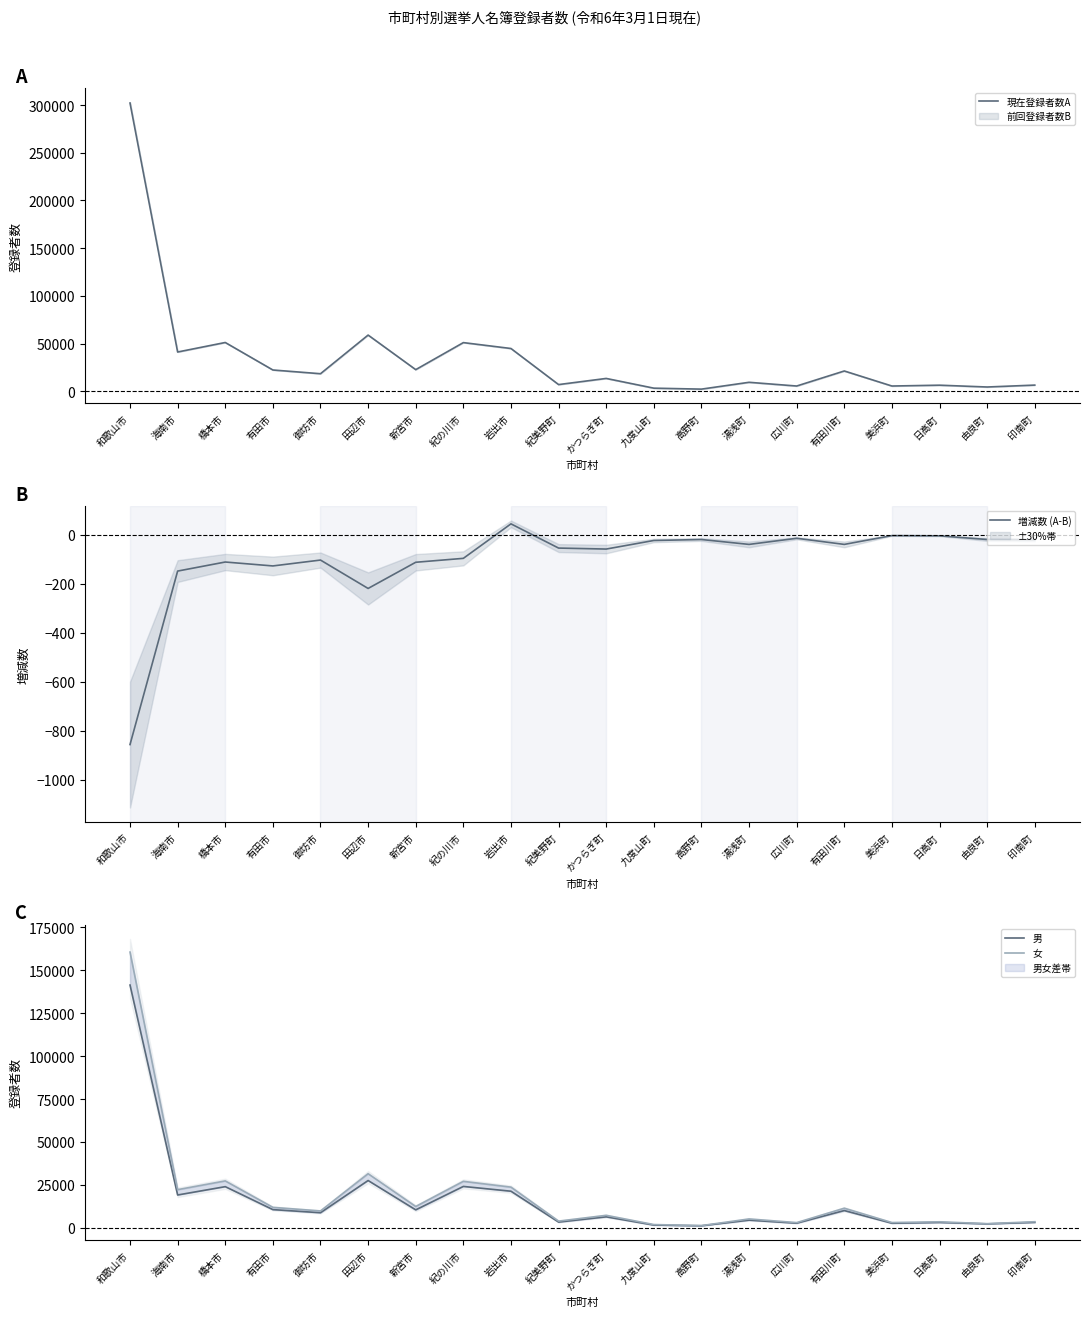

At which category is the sum across all series the highest?

和歌山市